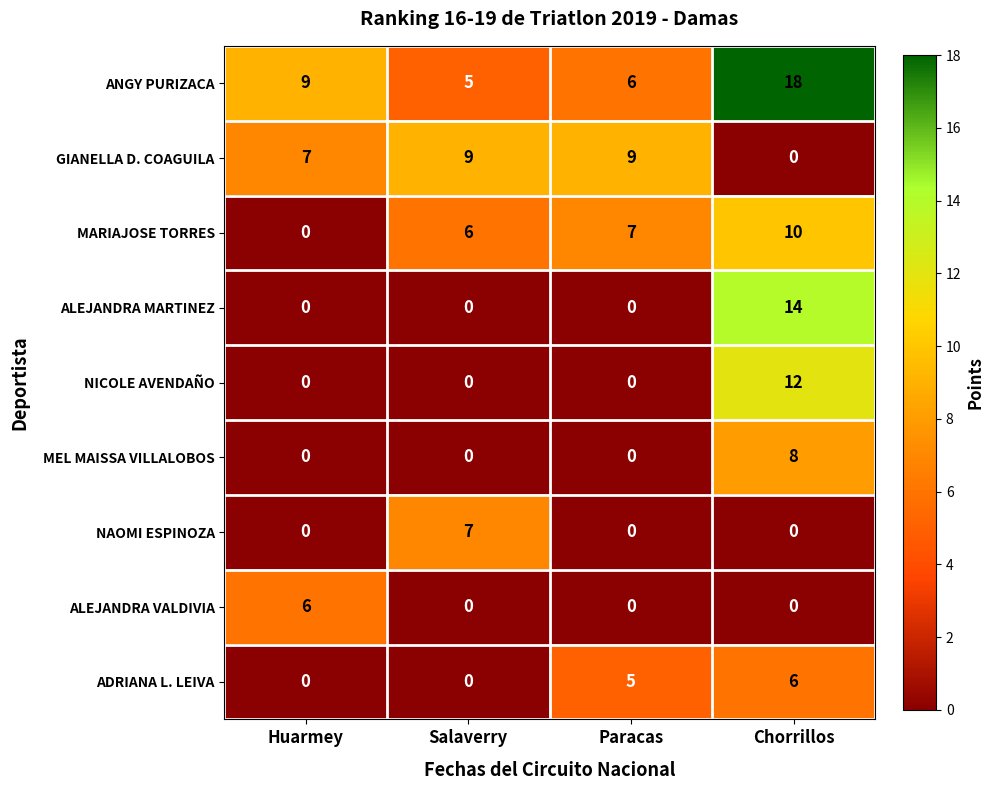

How many values in the ADRIANA L. LEIVA series are below 5?

2